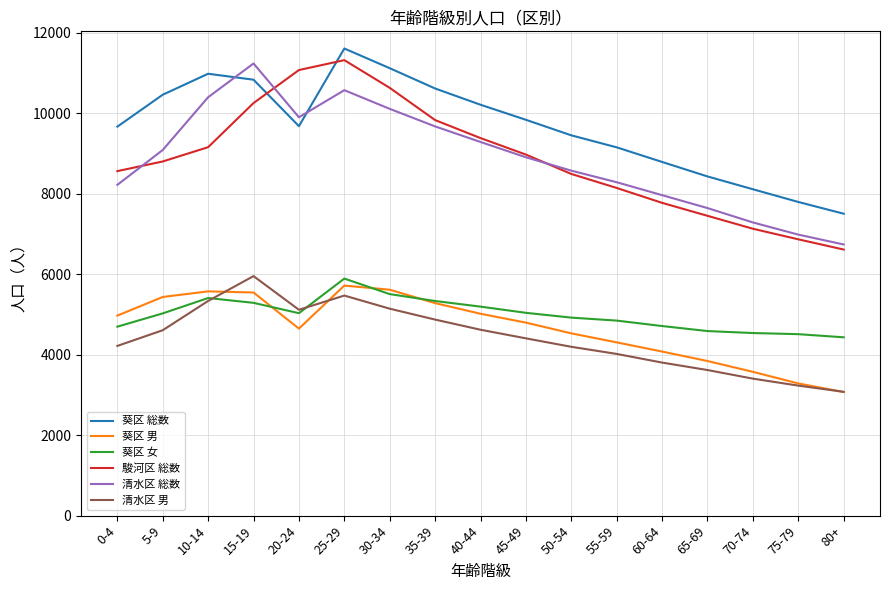

The value of 駿河区 総数 at 25-29 is 15564. True or false?

False